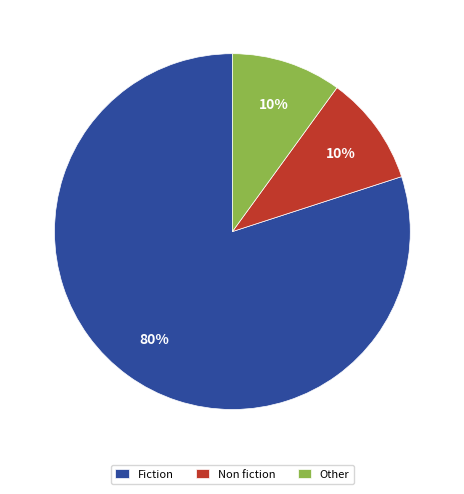

The Other slice represents 10% of the pie. True or false?

True